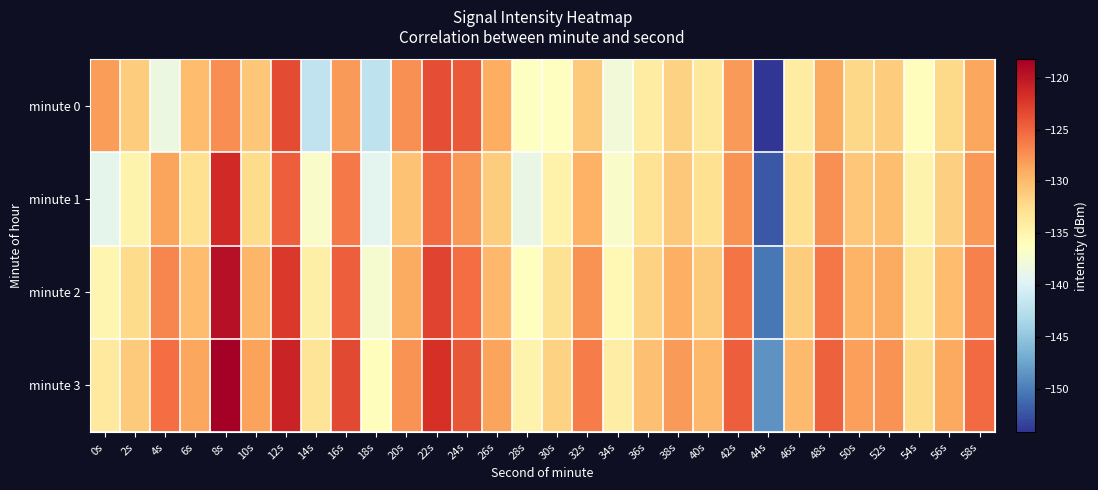

At 46s, list the series in order from smallest to largest.

minute 0, minute 1, minute 2, minute 3